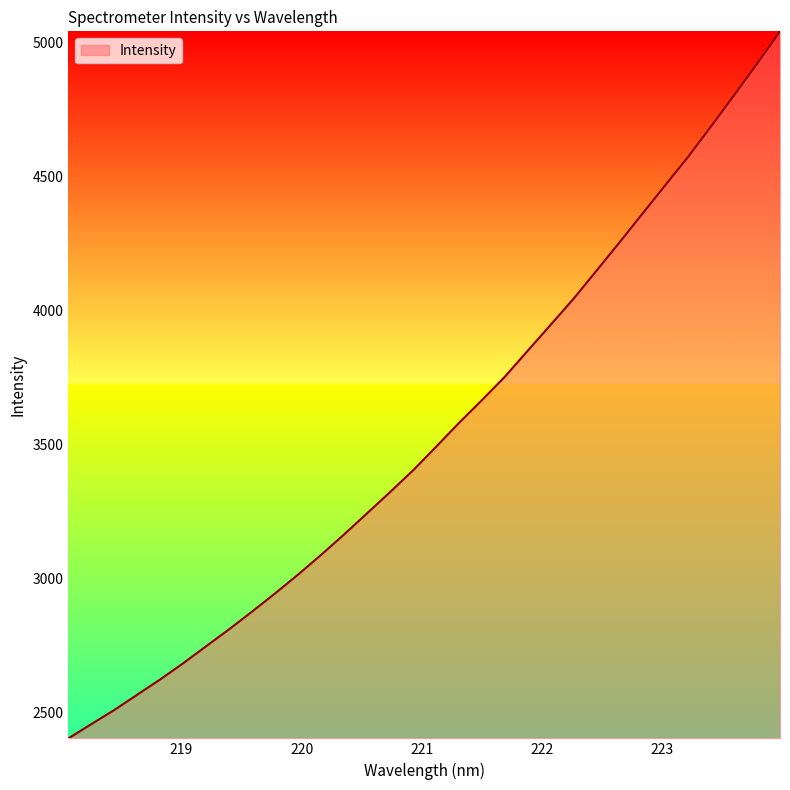

What is the minimum value shown in the chart?

2402.9